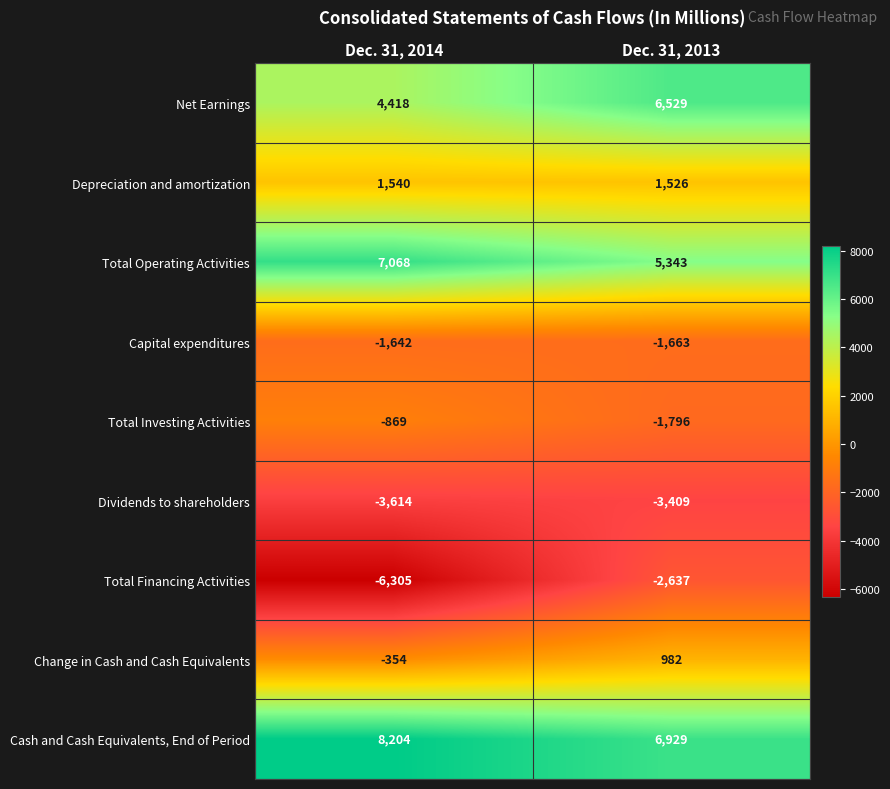

The Dividends to shareholders series shows -5099 at Dec. 31, 2013. True or false?

False